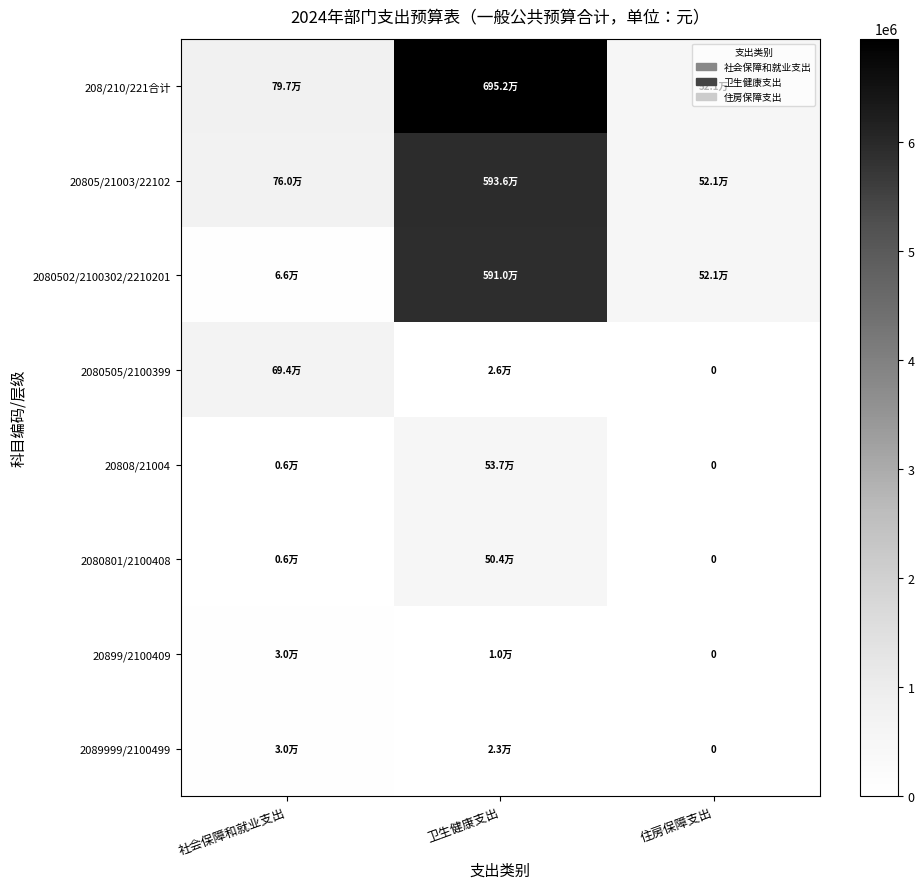

True or false: 2089999/2100499 has a value of 34895.4 at 卫生健康支出.

False